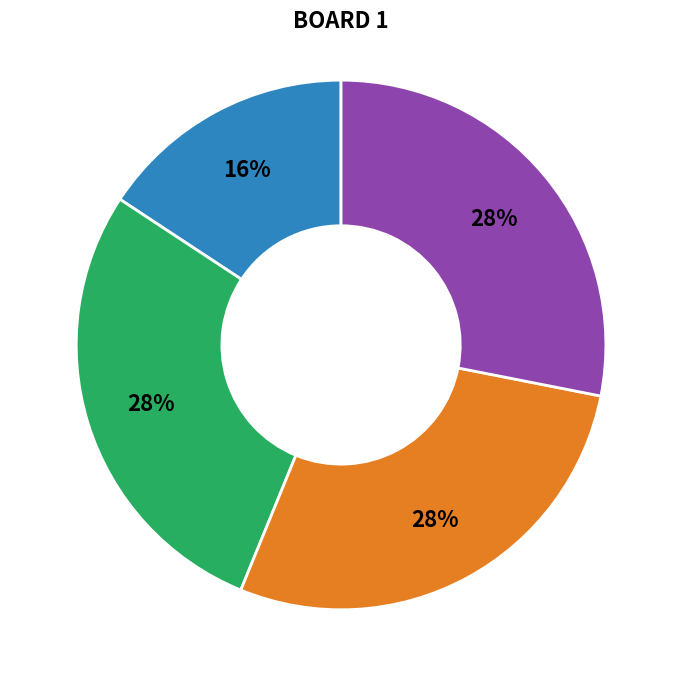

To the nearest percent, what is the average slice percentage?

25%